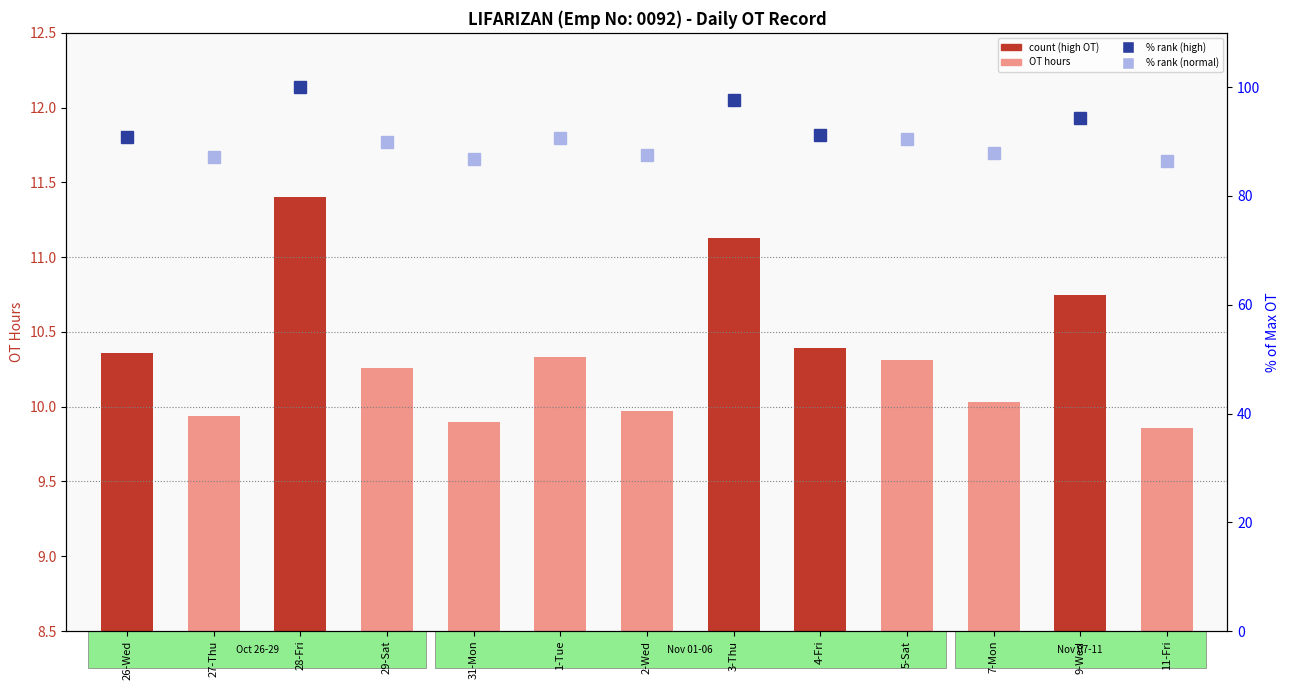

The chart shows a value of 10.3 at 1-Tue. True or false?

True